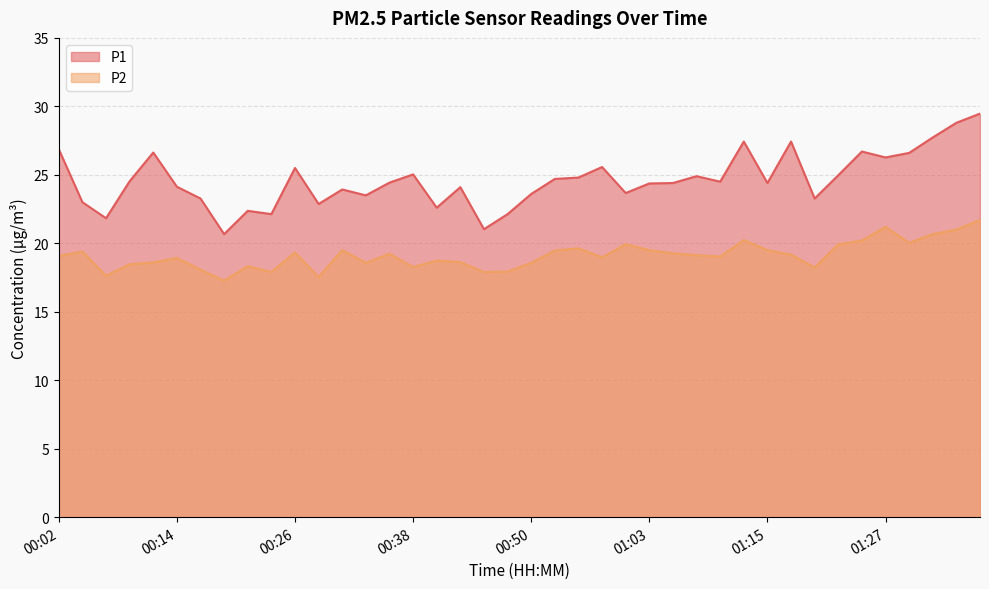

True or false: P1 and P2 cross at least once.

False